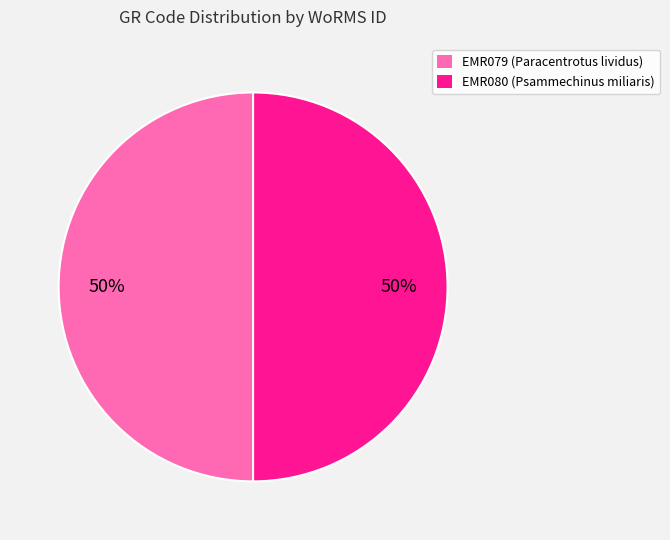

What percentage is the EMR079 slice, to the nearest percent?

50%